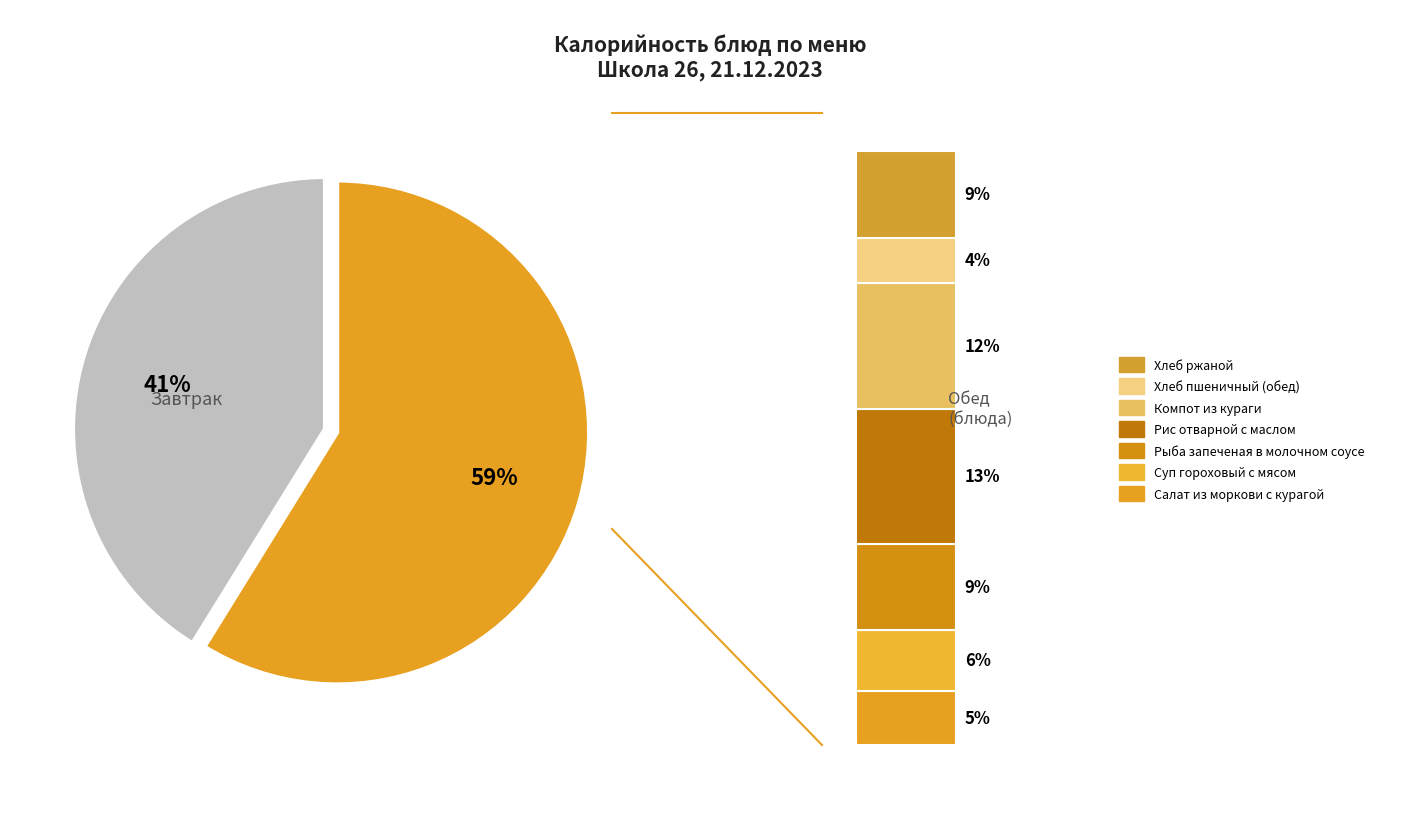

To the nearest percent, what percentage of the pie is Хлеб ржаной?

9%